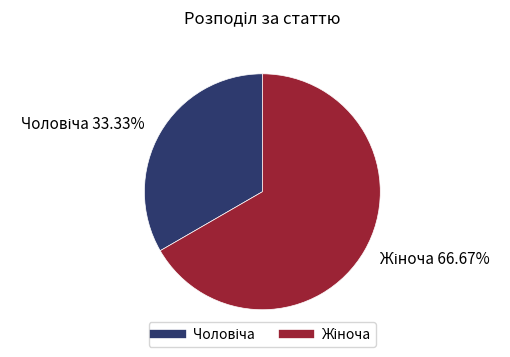

Is there any slice that represents more than half of the pie?

Yes